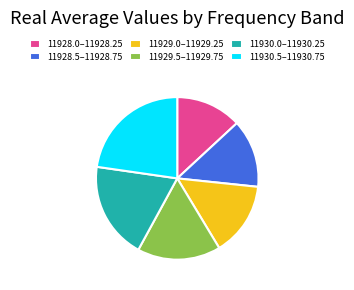

Is there any slice that represents more than half of the pie?

No